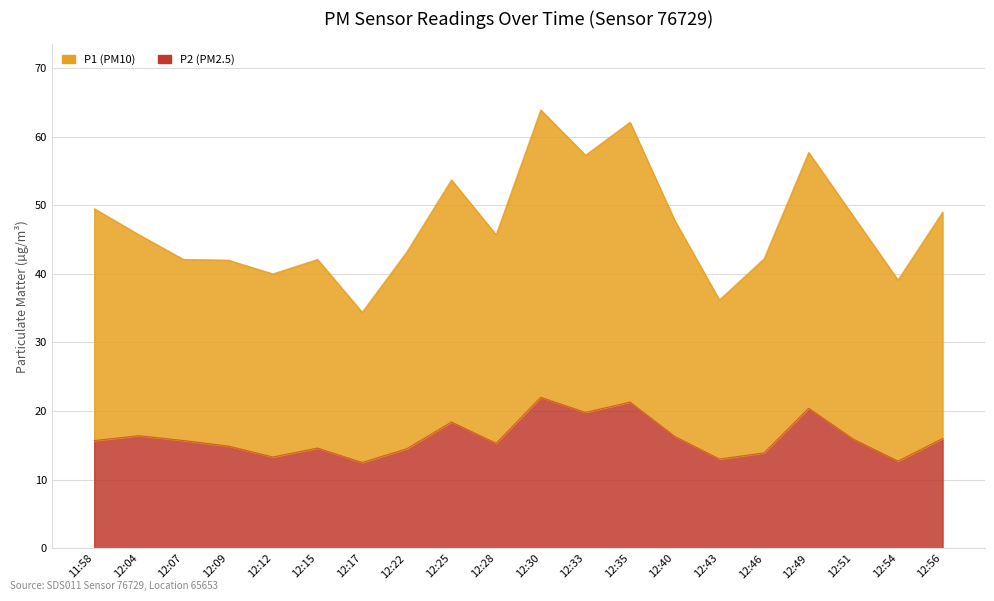

What is the difference between the second highest and minimum values in the P1 series?

27.7